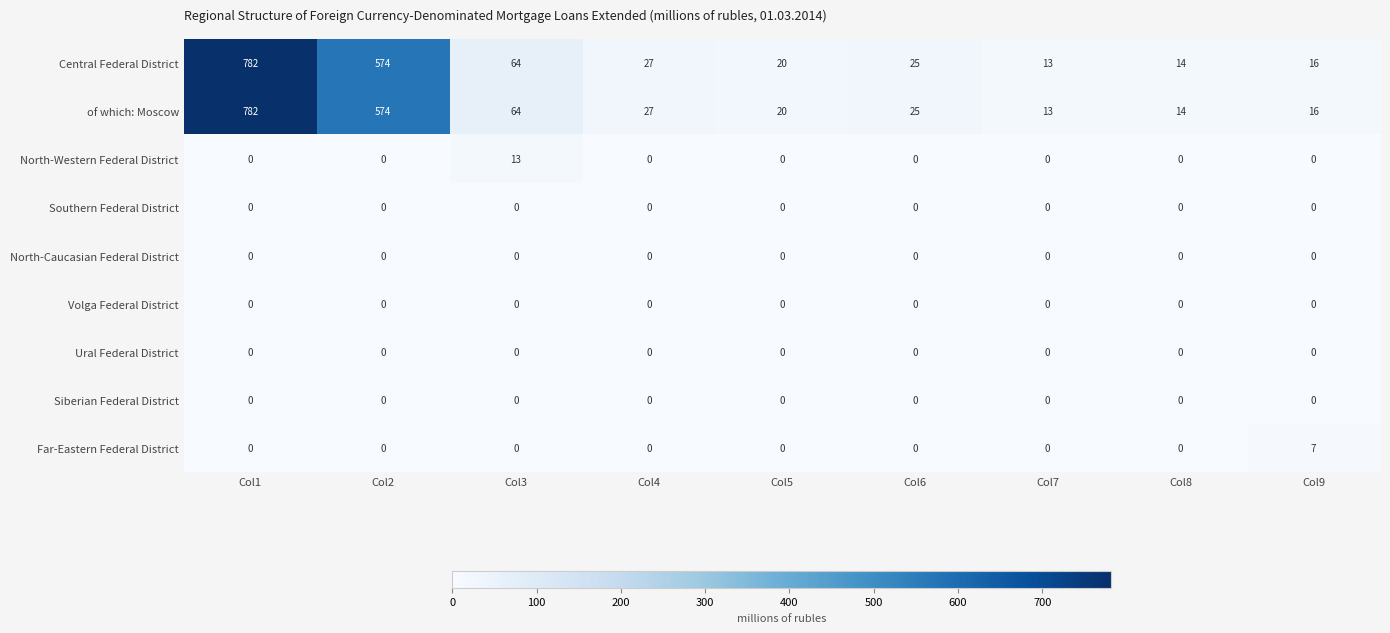

What is the spread (max minus min) of values at Col4?

27